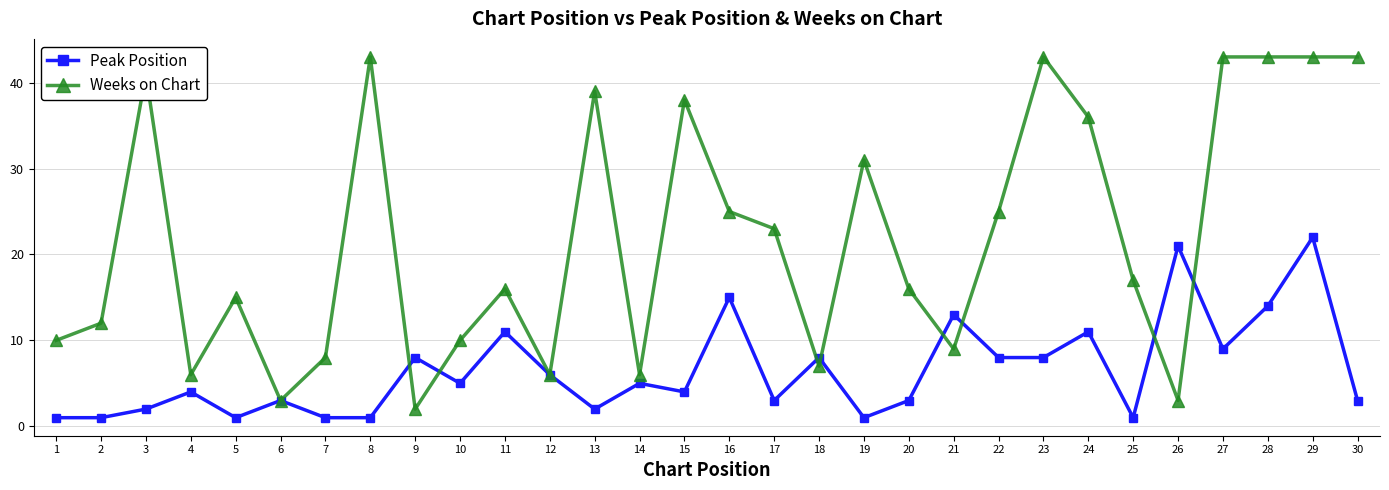

Where is Weeks on Chart nearest to the value 22?

17